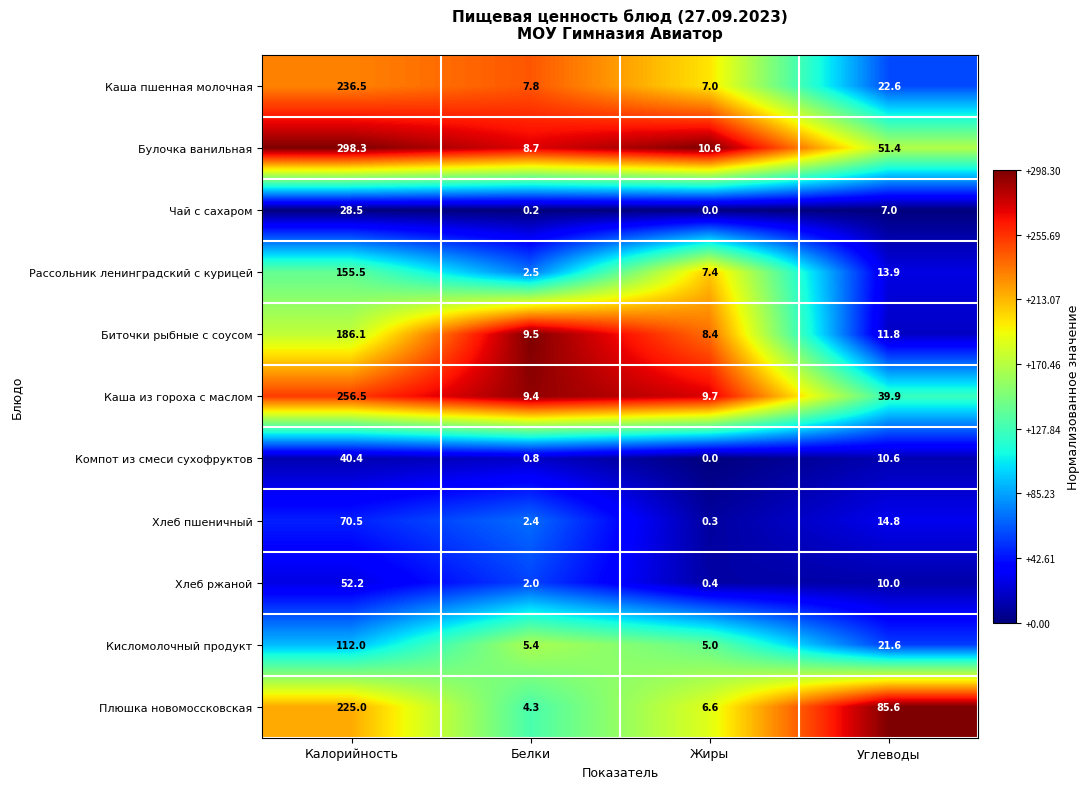

Which series has the largest total across all categories?

Булочка ванильная